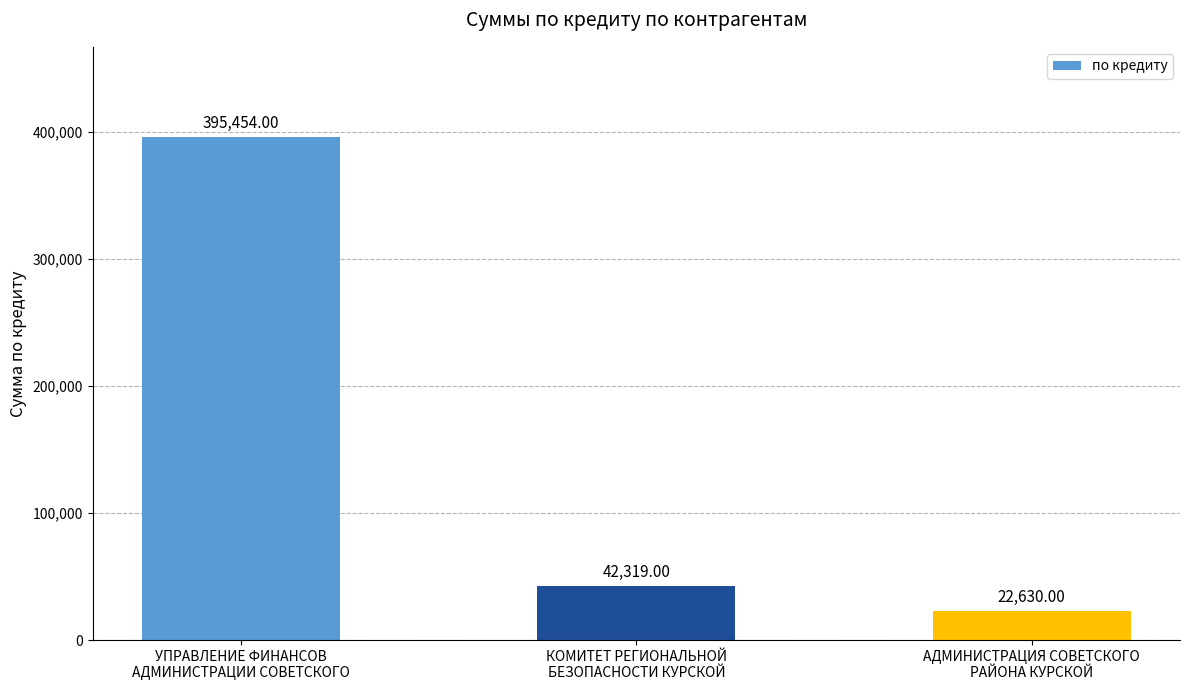

Between КОМИТЕТ РЕГИОНАЛЬНОЙ
БЕЗОПАСНОСТИ КУРСКОЙ and УПРАВЛЕНИЕ ФИНАНСОВ
АДМИНИСТРАЦИИ СОВЕТСКОГО, which is larger?

УПРАВЛЕНИЕ ФИНАНСОВ
АДМИНИСТРАЦИИ СОВЕТСКОГО